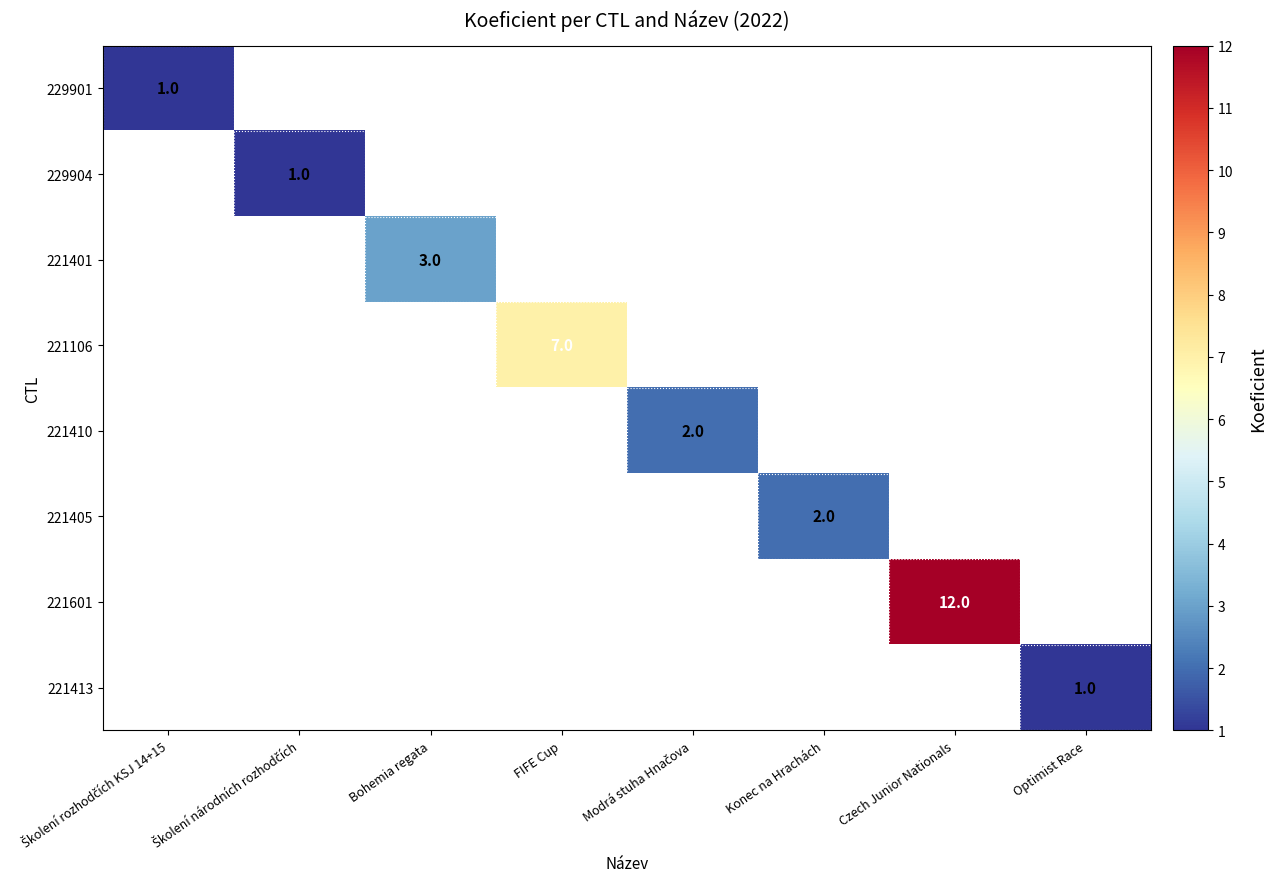

At how many categories does at least one series exceed 7?

1